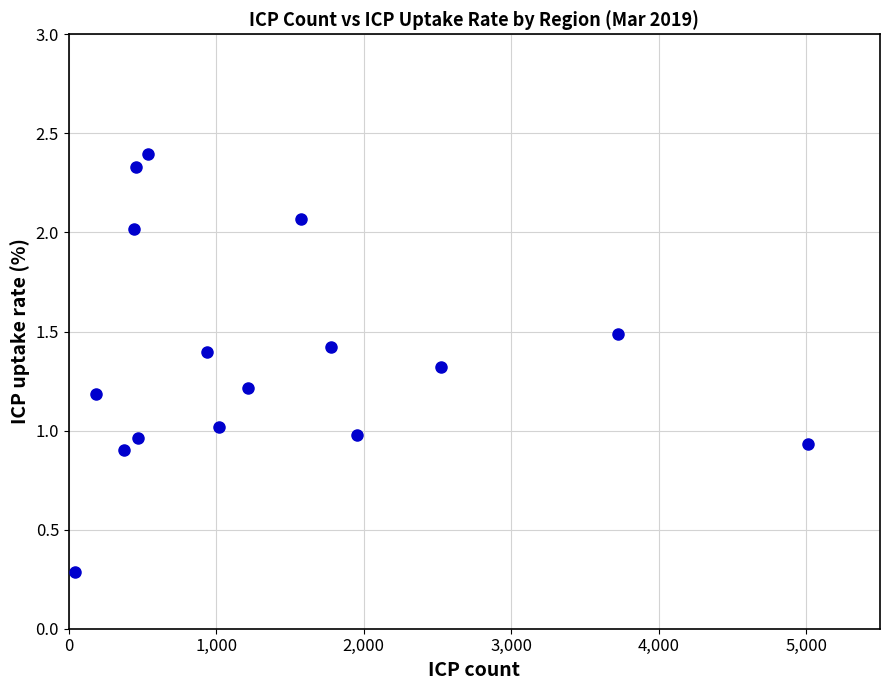

What is the range of X values (max minus min)?

4966.0